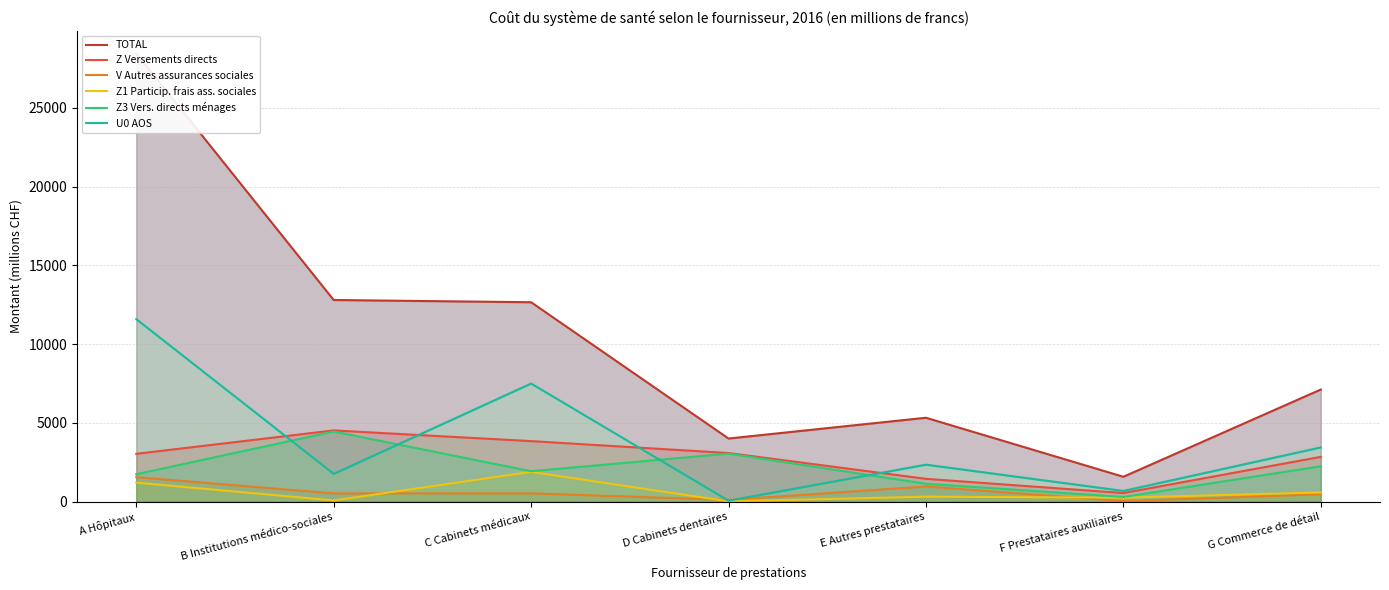

Which series has the largest range (max minus min)?

TOTAL